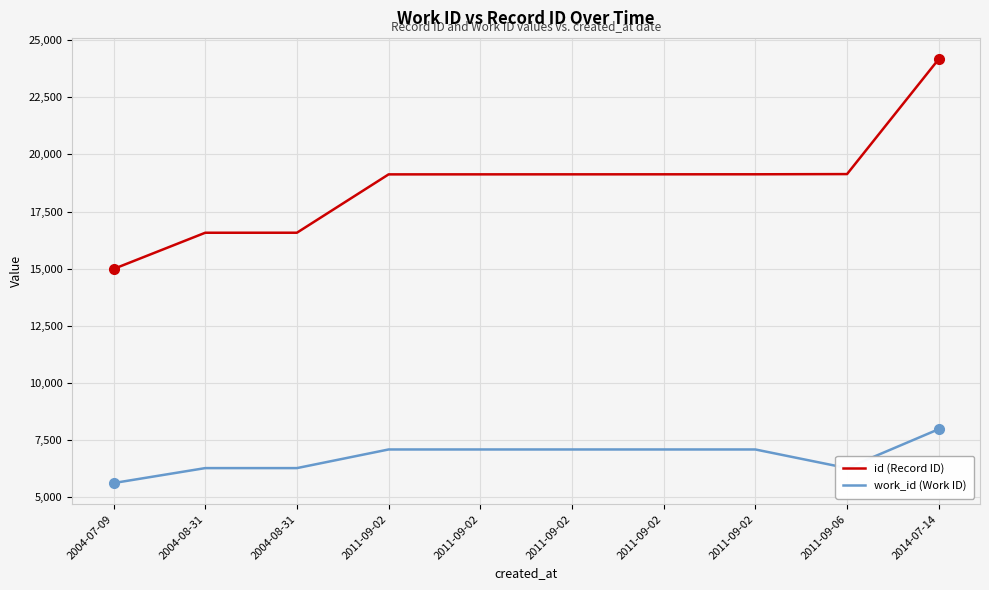

Reading right to left, what are all the values shown in this chart?

id (Record ID): 2014-07-14=24176	2011-09-06=19140	2011-09-02=19131	2011-09-02=19130	2011-09-02=19129	2011-09-02=19128	2011-09-02=19127	2004-08-31=16572	2004-08-31=16571	2004-07-09=14984
work_id (Work ID): 2014-07-14=7969	2011-09-06=6264	2011-09-02=7080	2011-09-02=7080	2011-09-02=7080	2011-09-02=7080	2011-09-02=7080	2004-08-31=6264	2004-08-31=6264	2004-07-09=5609